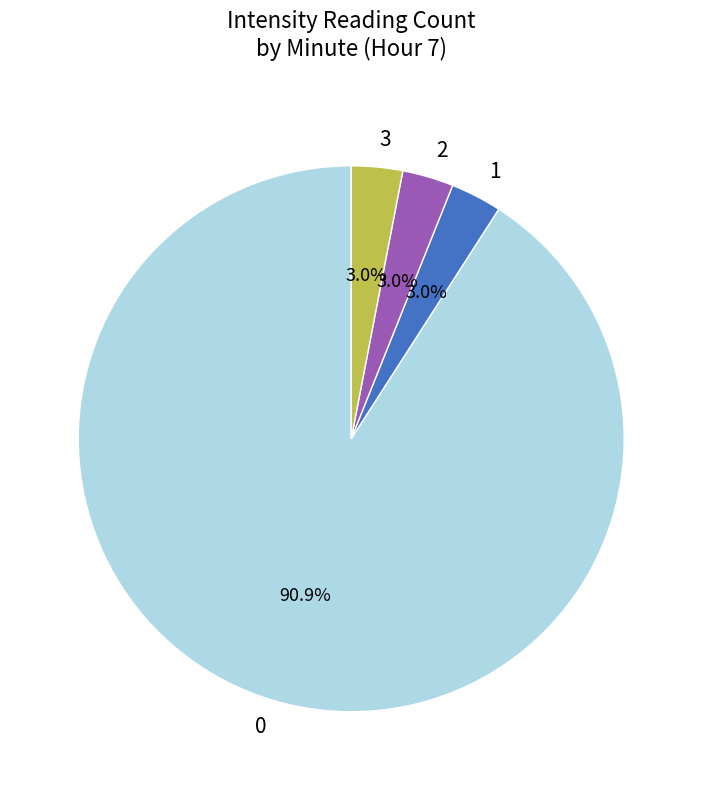

The 3 slice represents 3% of the pie. True or false?

True